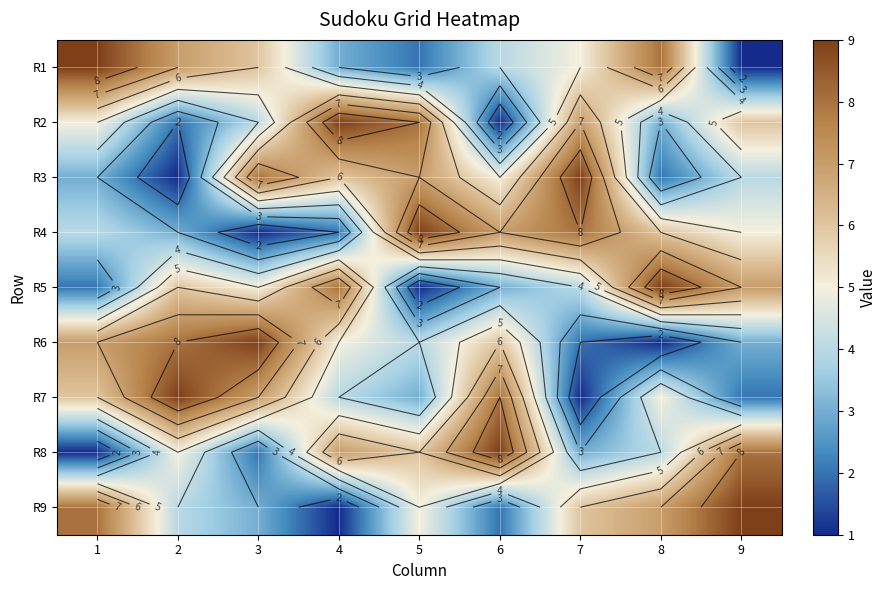

How many R2 values are between 3 and 7?

5